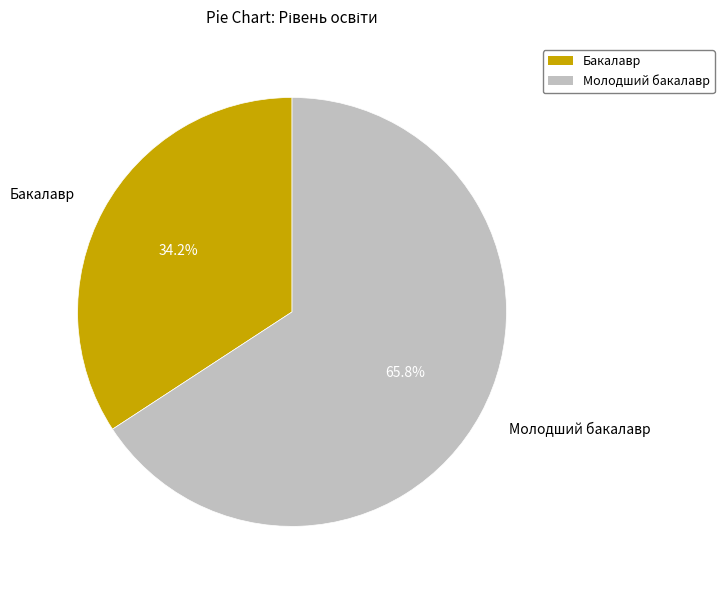

Between Молодший бакалавр and Бакалавр, which is larger?

Молодший бакалавр